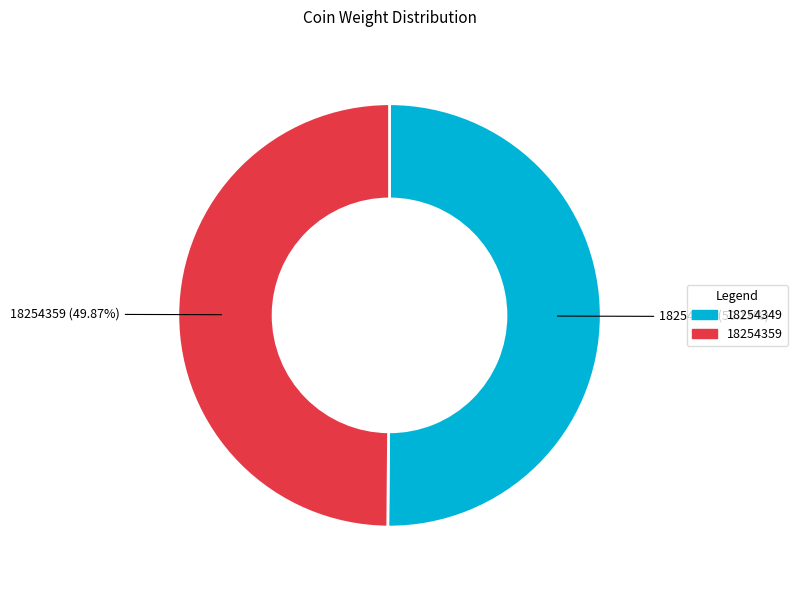

Approximately how many times larger is the value at 18254359 compared to 18254349?

1.0